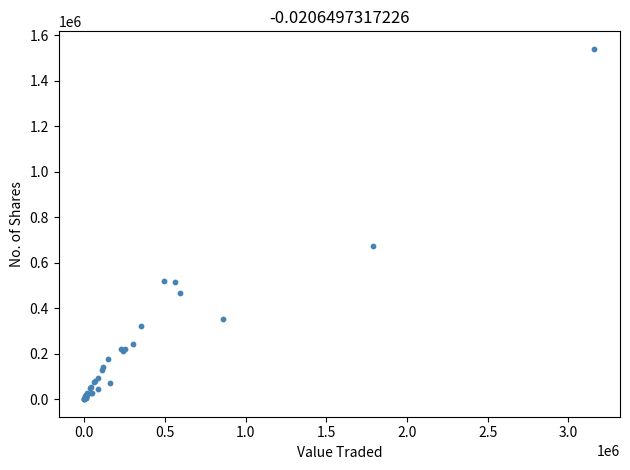

What Y value in the scatter plot is closest to 770103?

672905